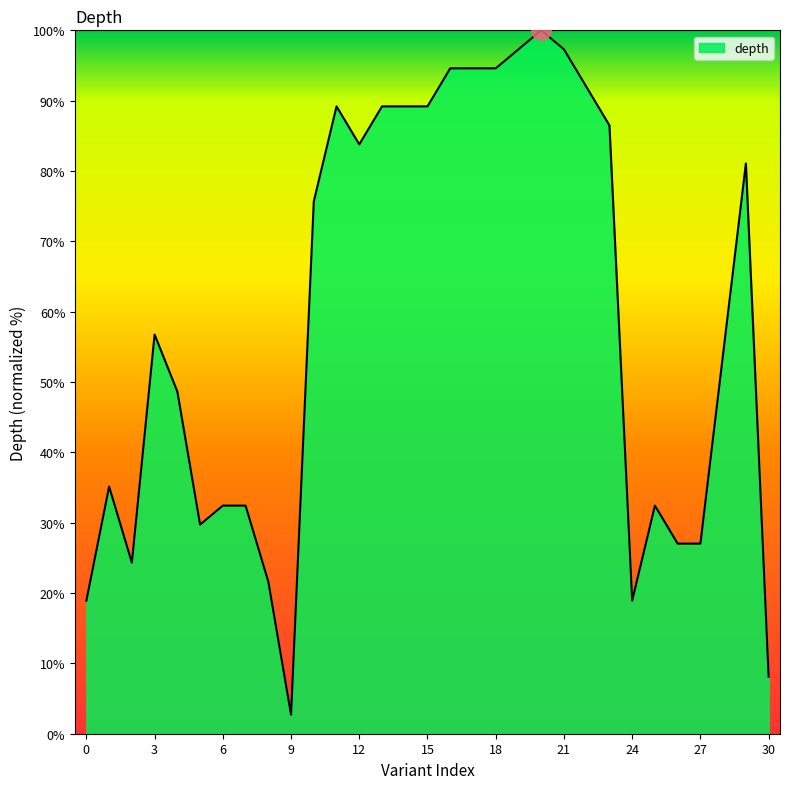

True or false: the data has more than 0 interior local peaks.

True